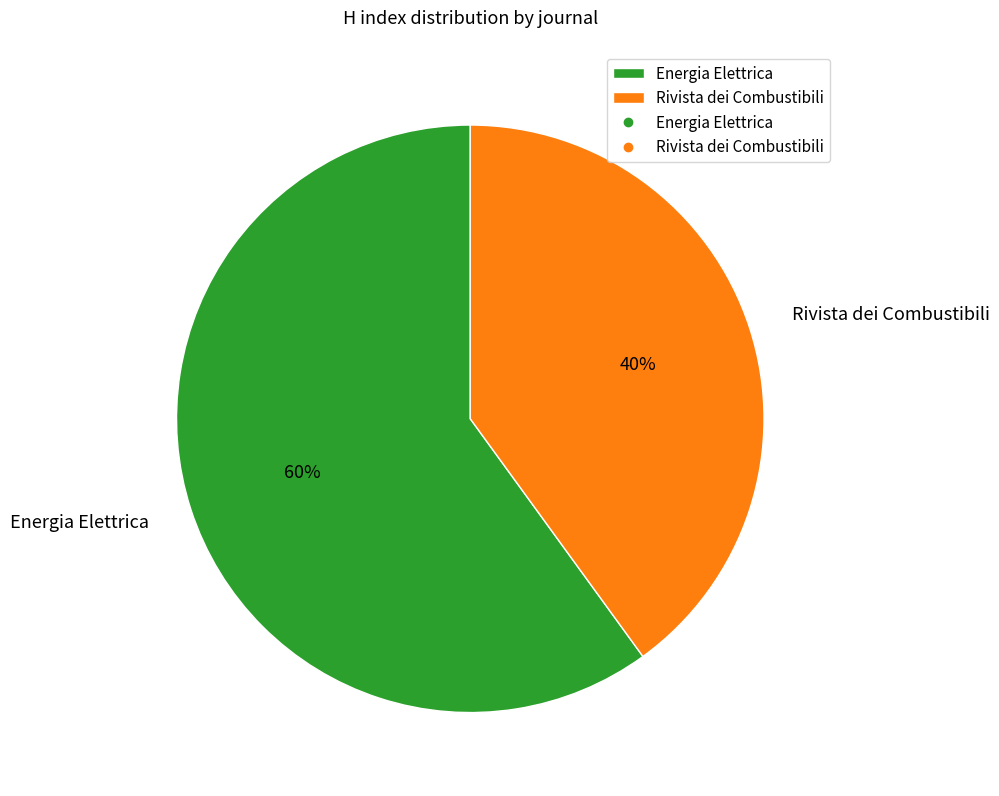

Approximately how many times larger is the value at Energia Elettrica compared to Rivista dei Combustibili?

1.5